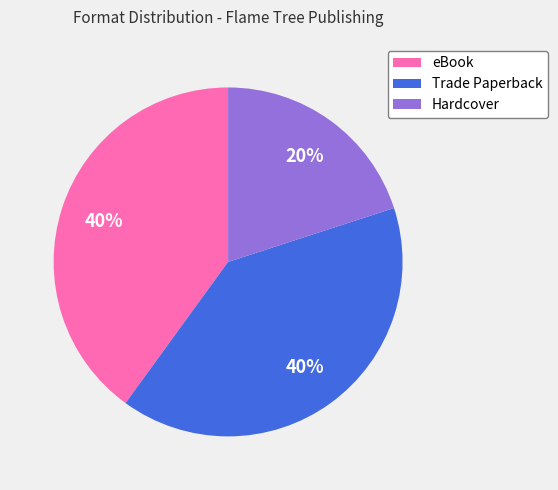

Is the sum of Hardcover and eBook greater than half?

Yes